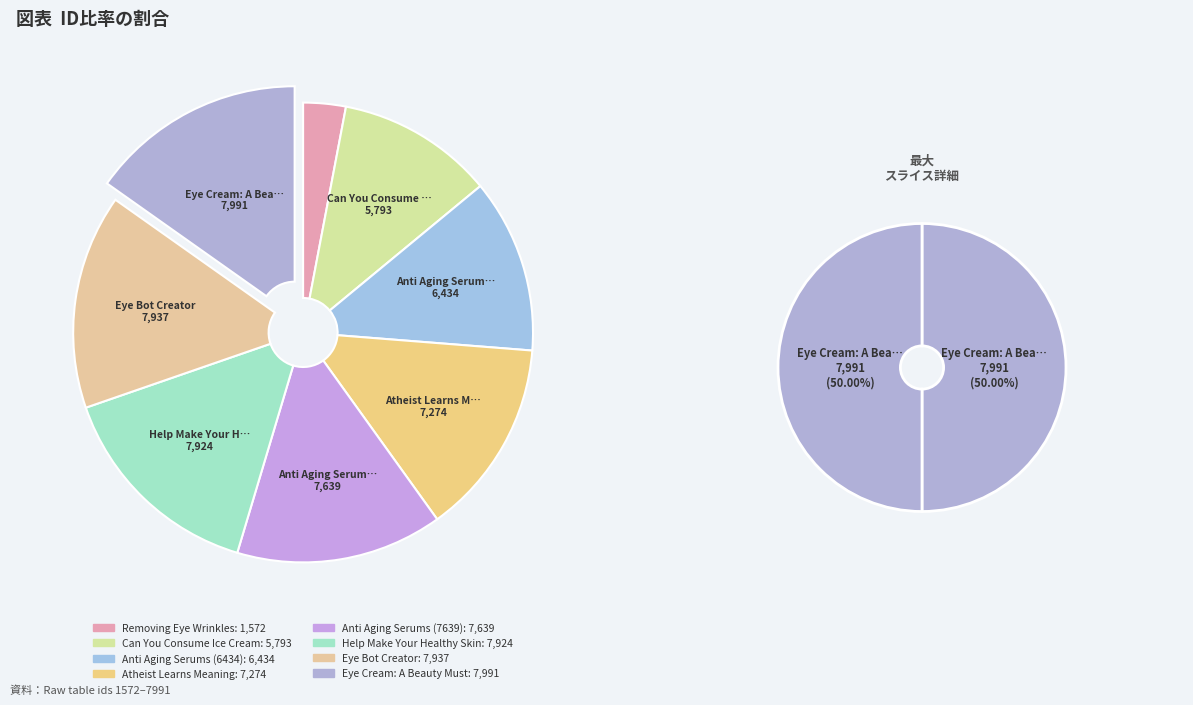

True or false: Removing Eye Wrinkles accounts for 1% of the total.

False